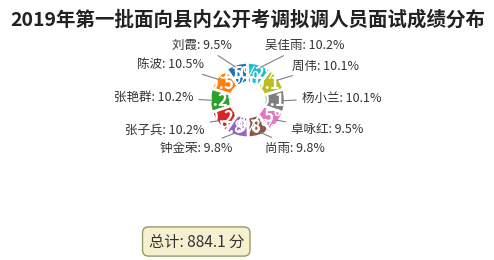

How many slices are in this pie chart?

10